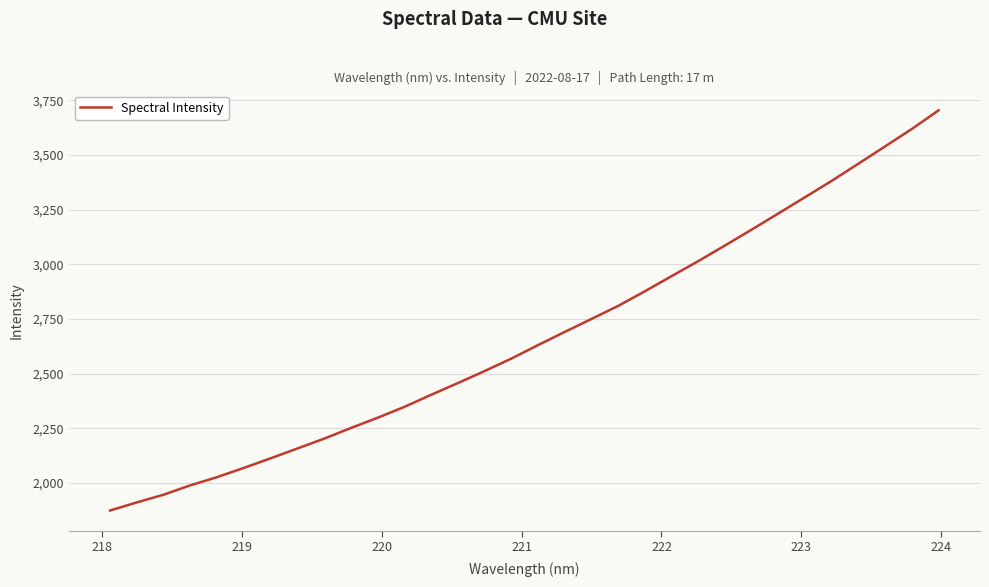

What is the difference between the maximum and minimum values?

1829.7